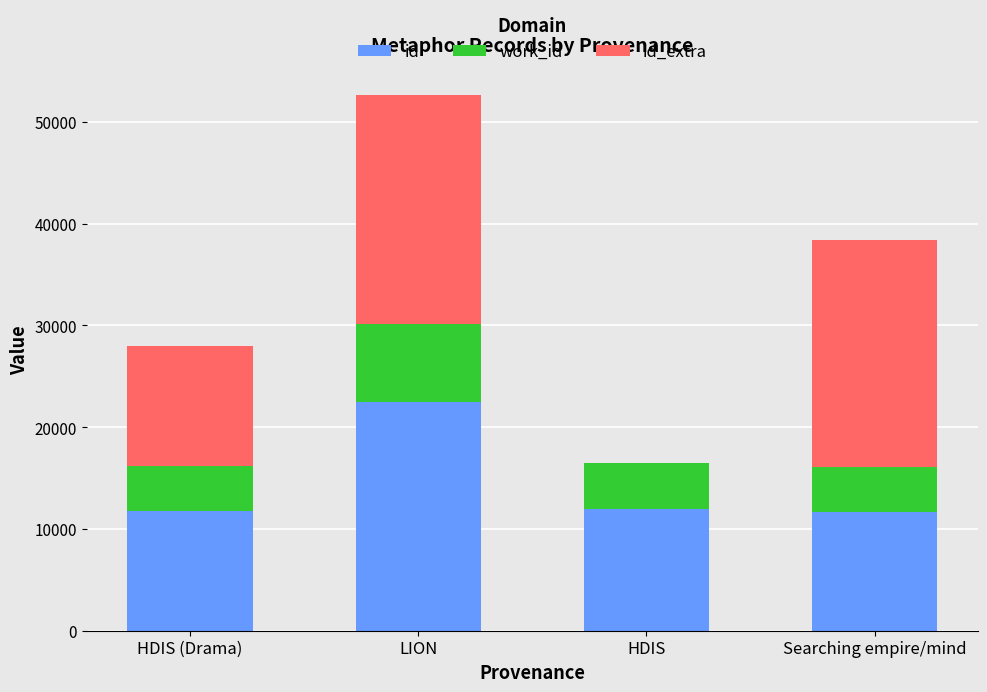

How many series are shown in this chart?

3